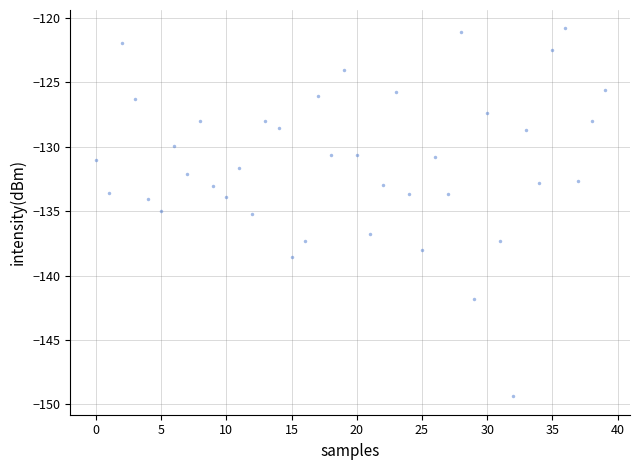

What is the range of Y values (max minus min)?

28.6